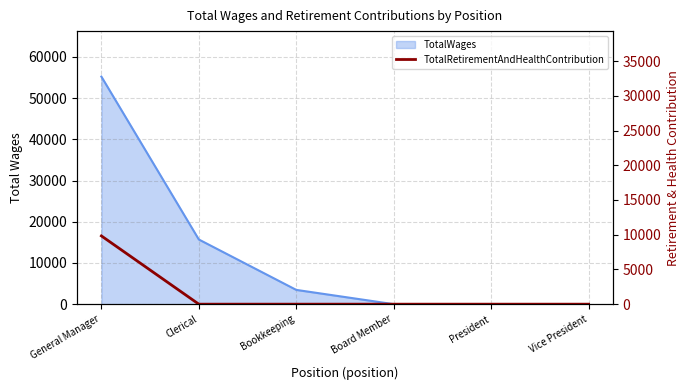

What is the label of the 6th point from the right?

General Manager